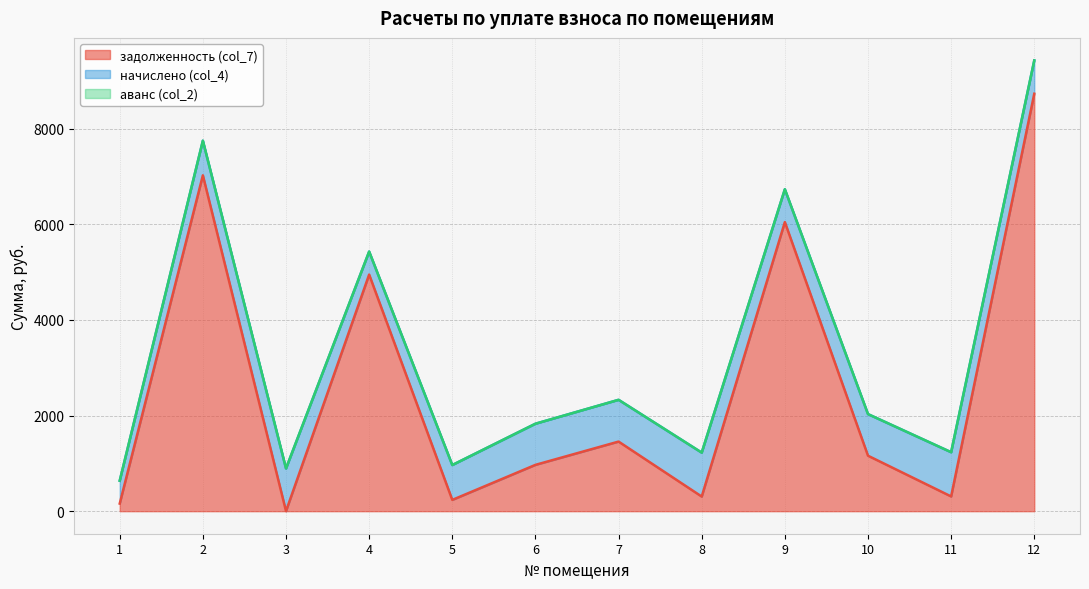

How many interior local peaks does the аванс (col_2) series have?

1